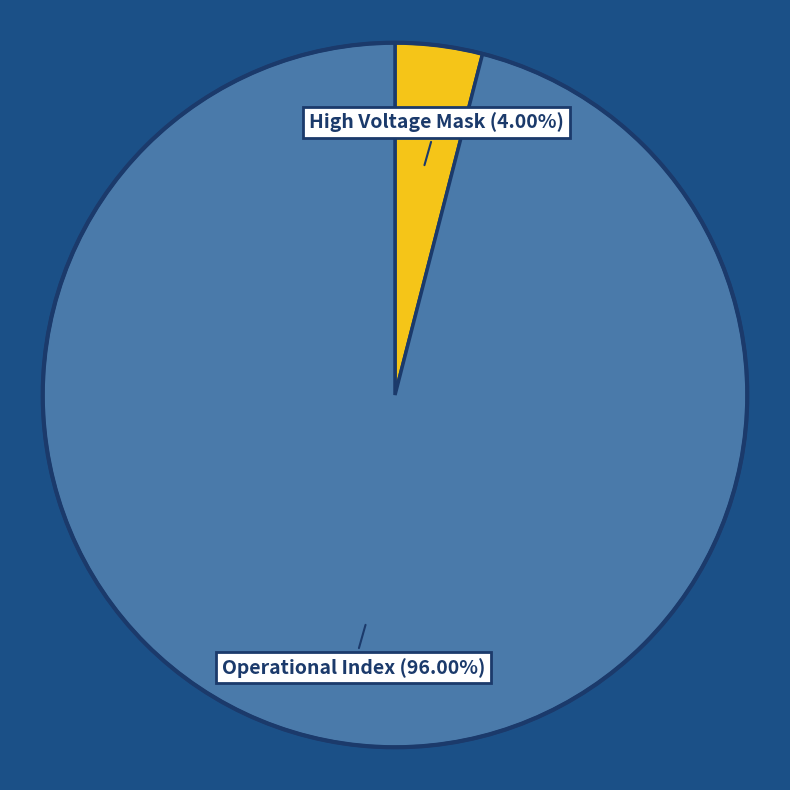

Is there any slice that represents more than half of the pie?

Yes